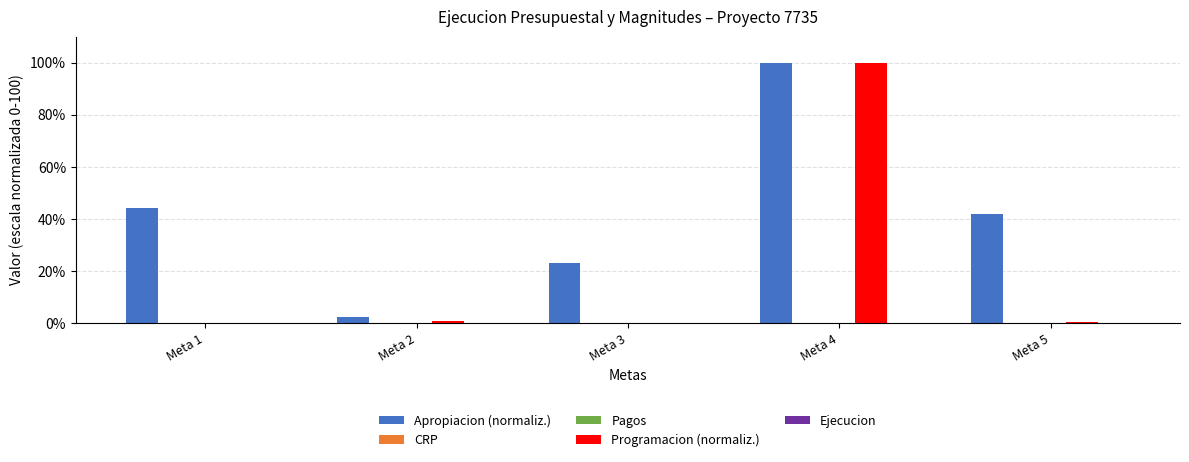

Which label corresponds to the largest value in the chart?

Meta 4